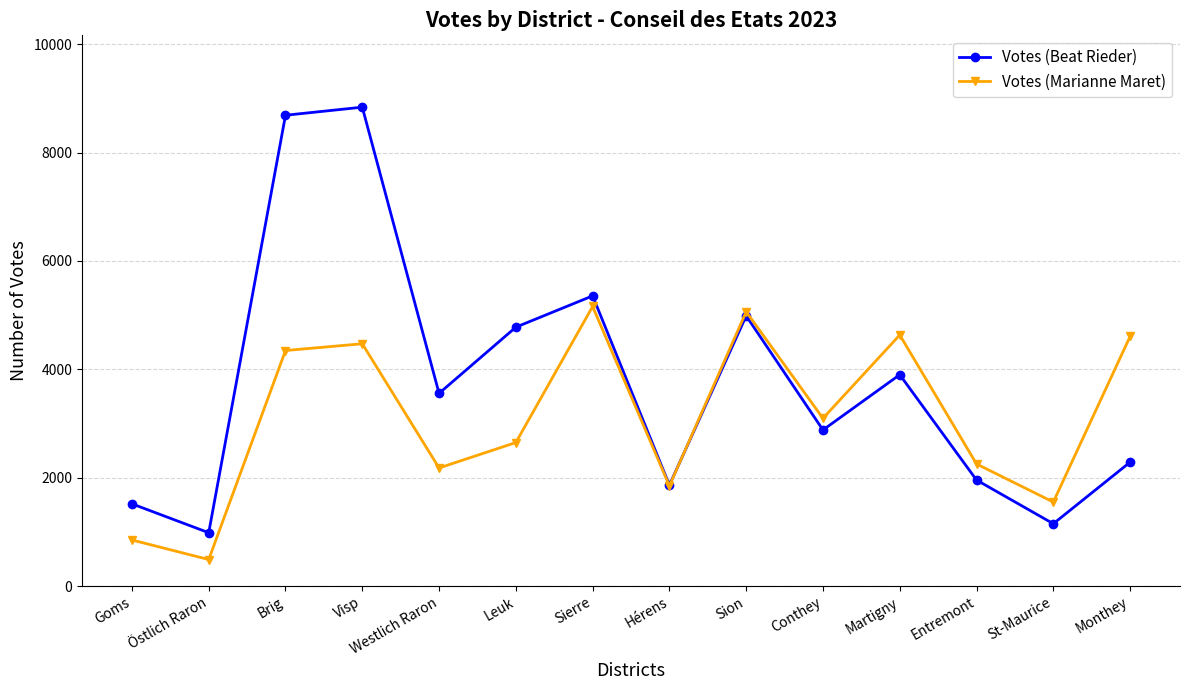

After their last crossing, which series has the higher values: Votes (Beat Rieder) or Votes (Marianne Maret)?

Votes (Marianne Maret)